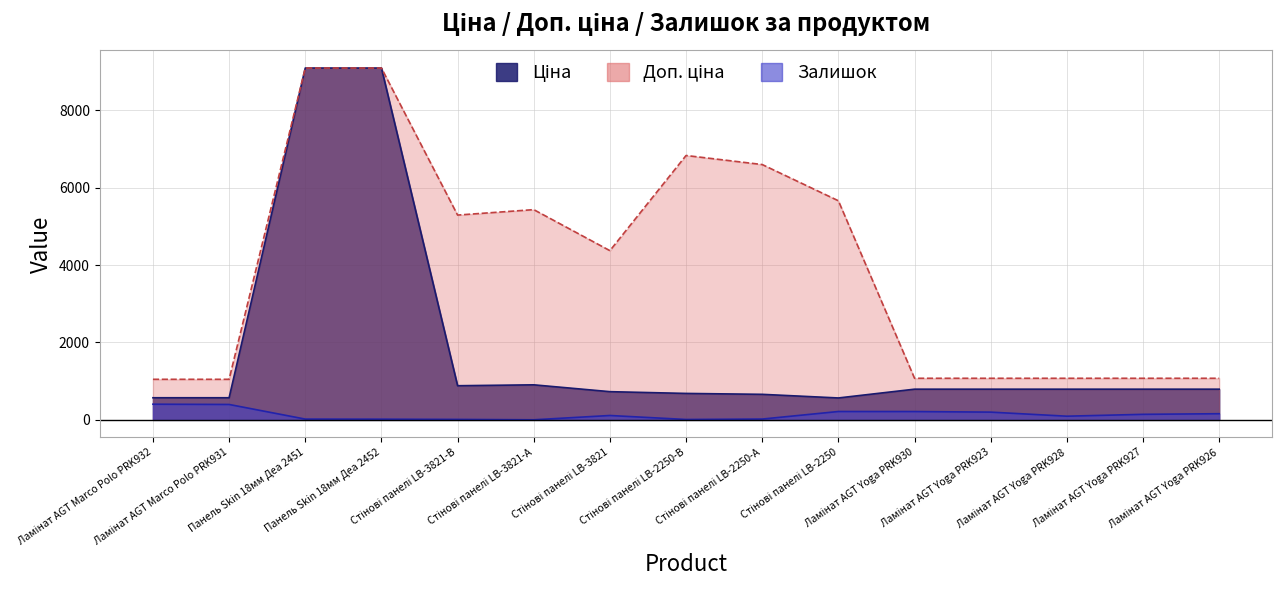

True or false: Доп. ціна and Ціна cross at least once.

False